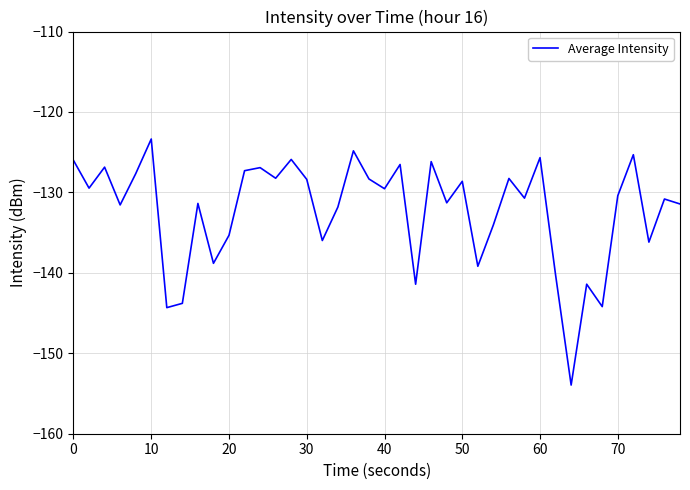

What is the minimum value shown in the chart?

-154.0